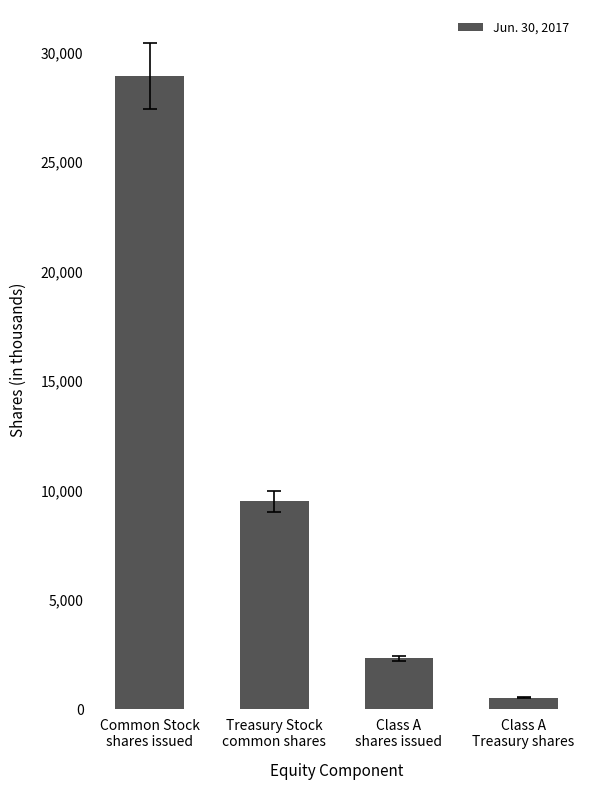

Which category has the highest value across all series?

Common Stock
shares issued